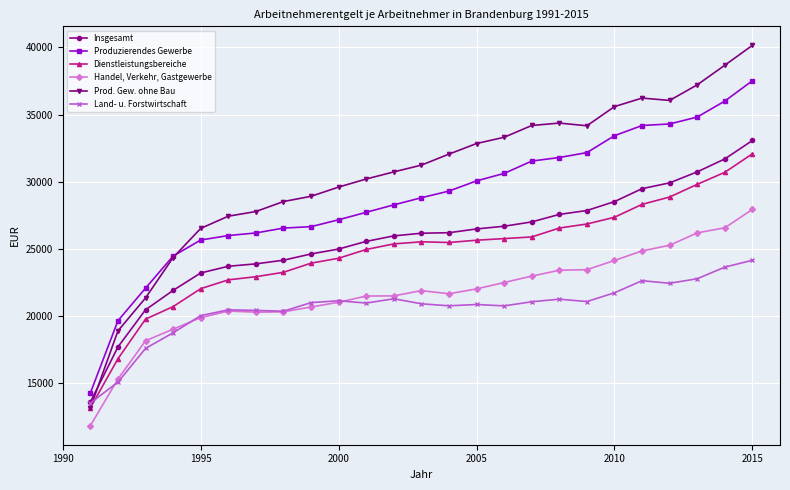

True or false: Handel, Verkehr, Gastgewerbe and Insgesamt intersect in this chart.

False